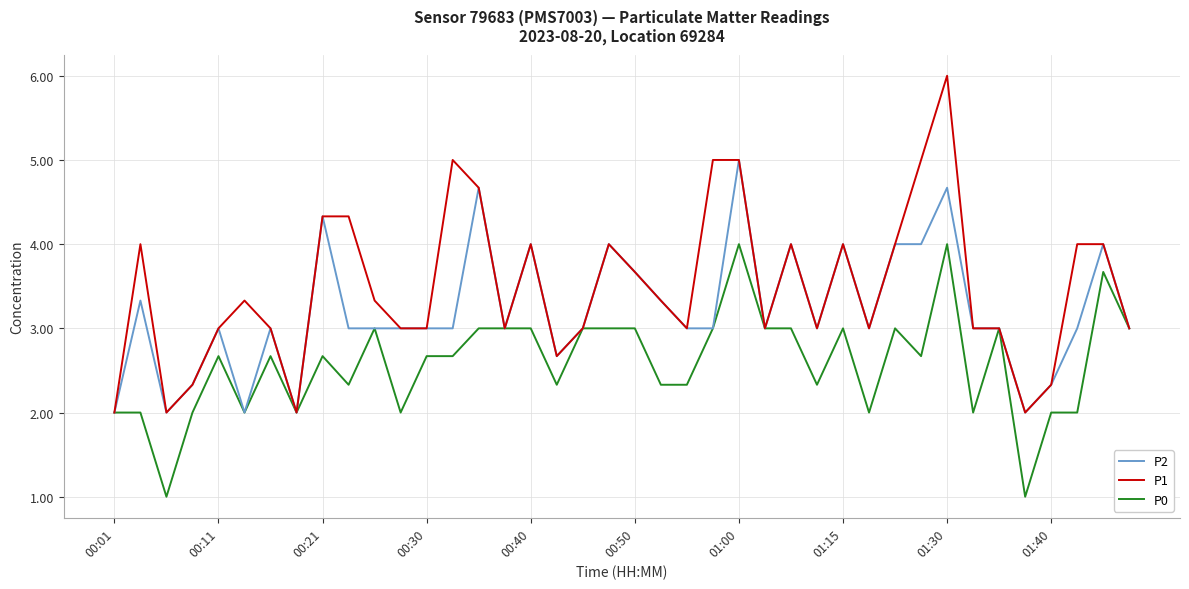

Which series has the widest spread of values?

P1